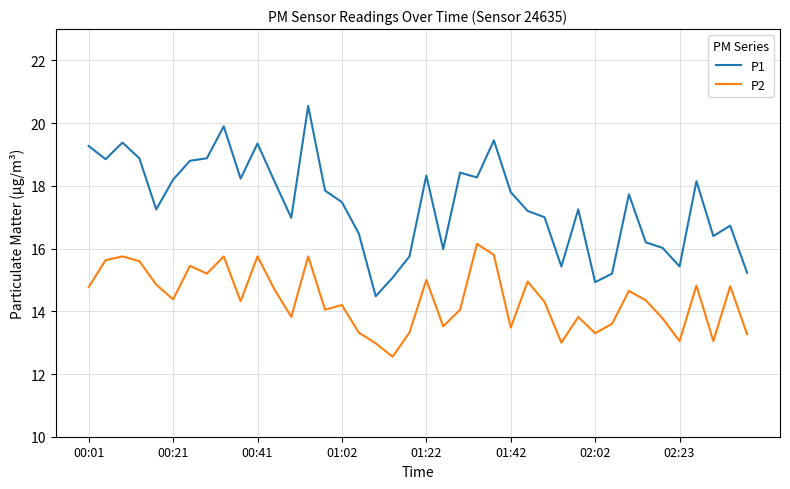

What is the lowest value of the P1 series?

14.5